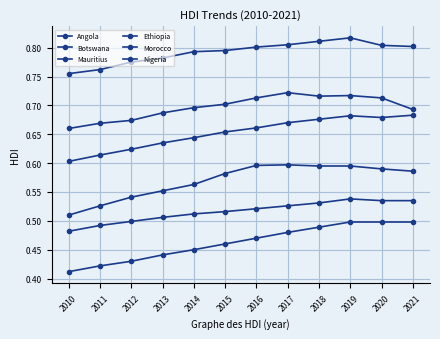

Which category has the highest value across all series?

2019